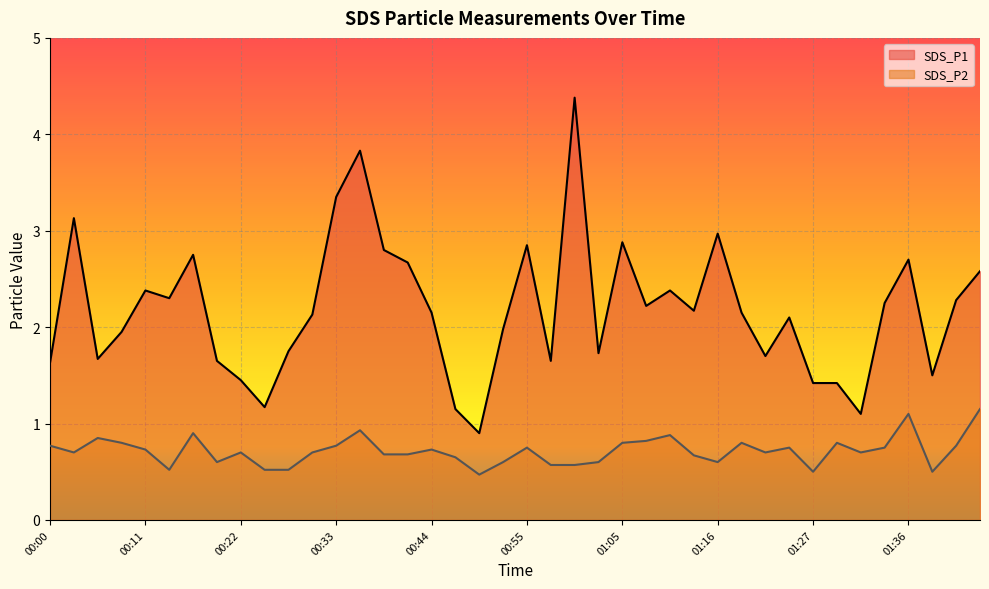

Which series has the largest range (max minus min)?

SDS_P1